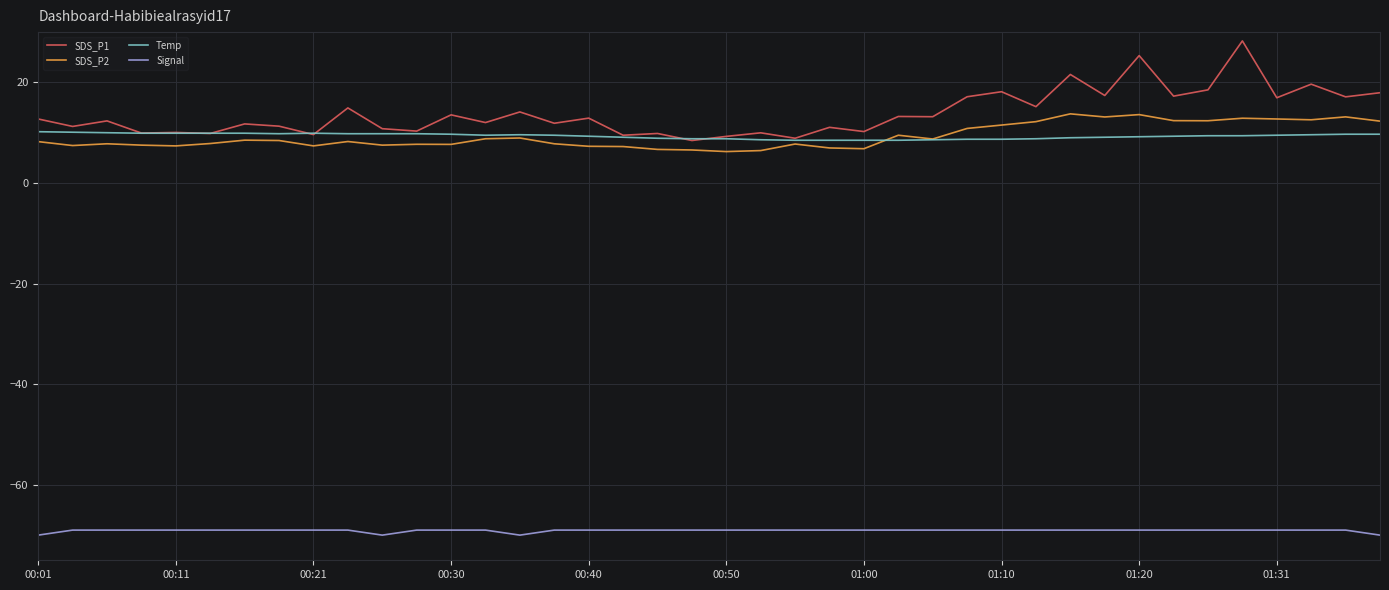

Which series has the widest spread of values?

SDS_P1